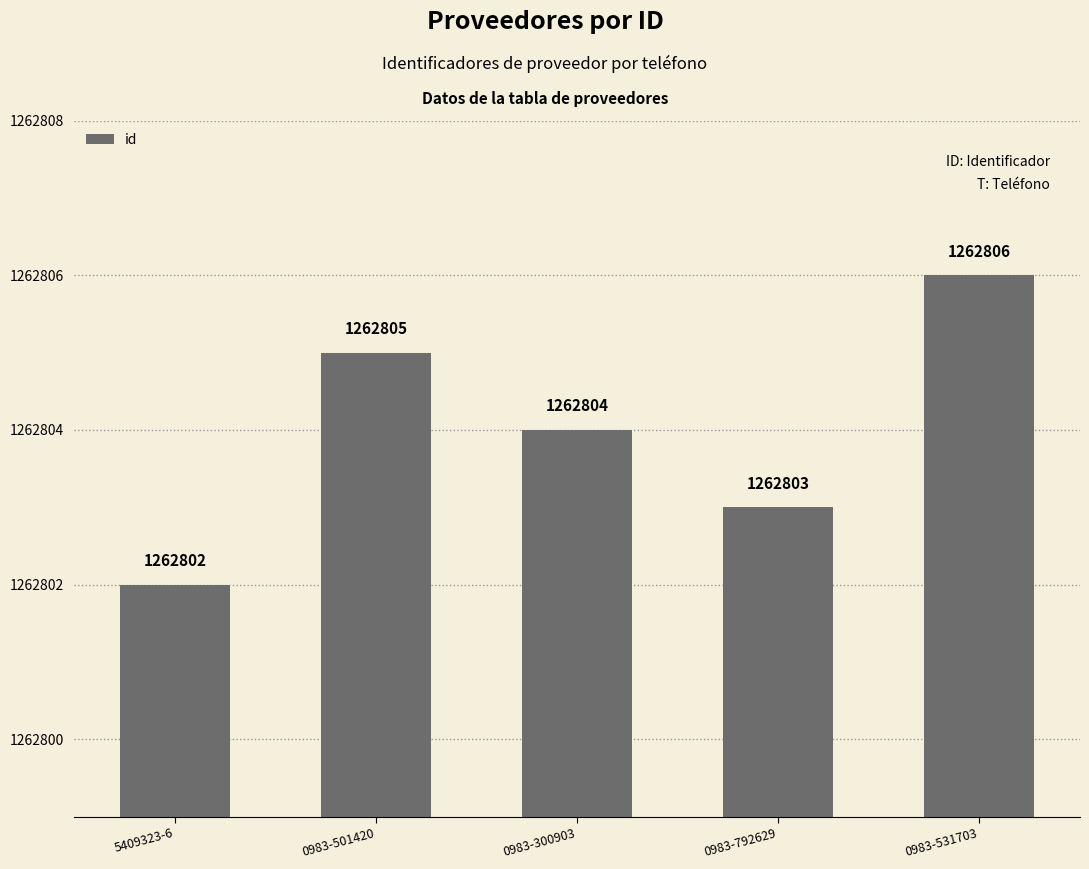

What is the difference between the maximum and minimum values?

4